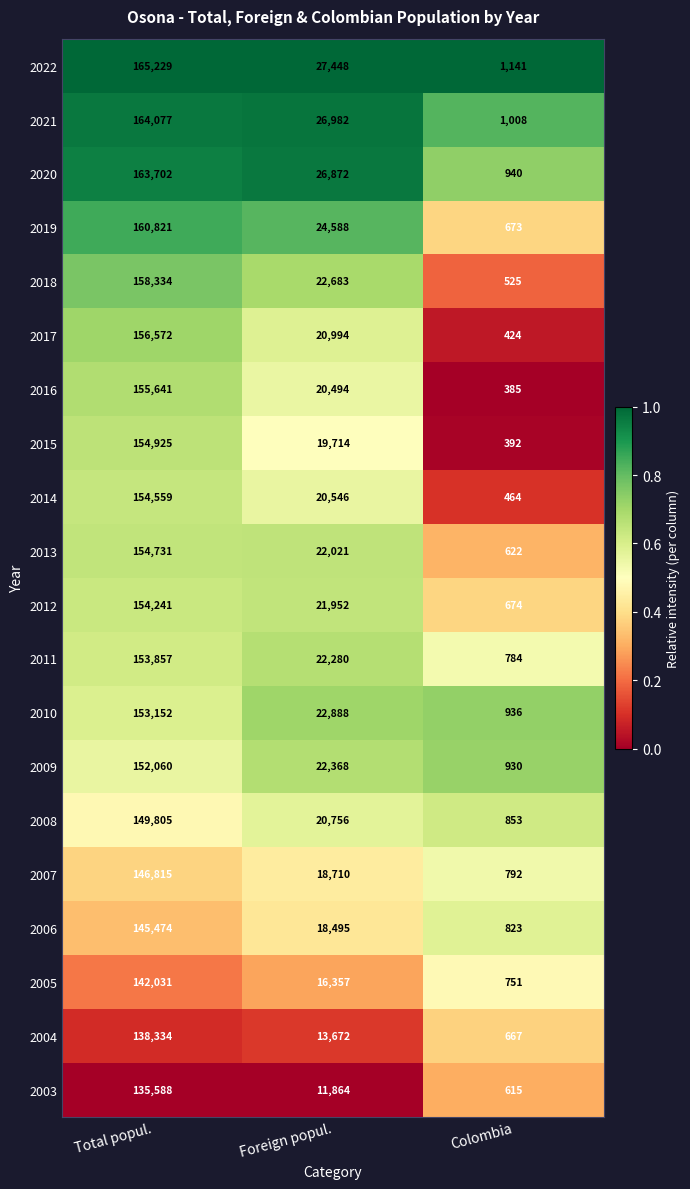

At Colombia, list the series in order from smallest to largest.

2016, 2015, 2017, 2014, 2018, 2003, 2013, 2004, 2019, 2012, 2005, 2011, 2007, 2006, 2008, 2009, 2010, 2020, 2021, 2022